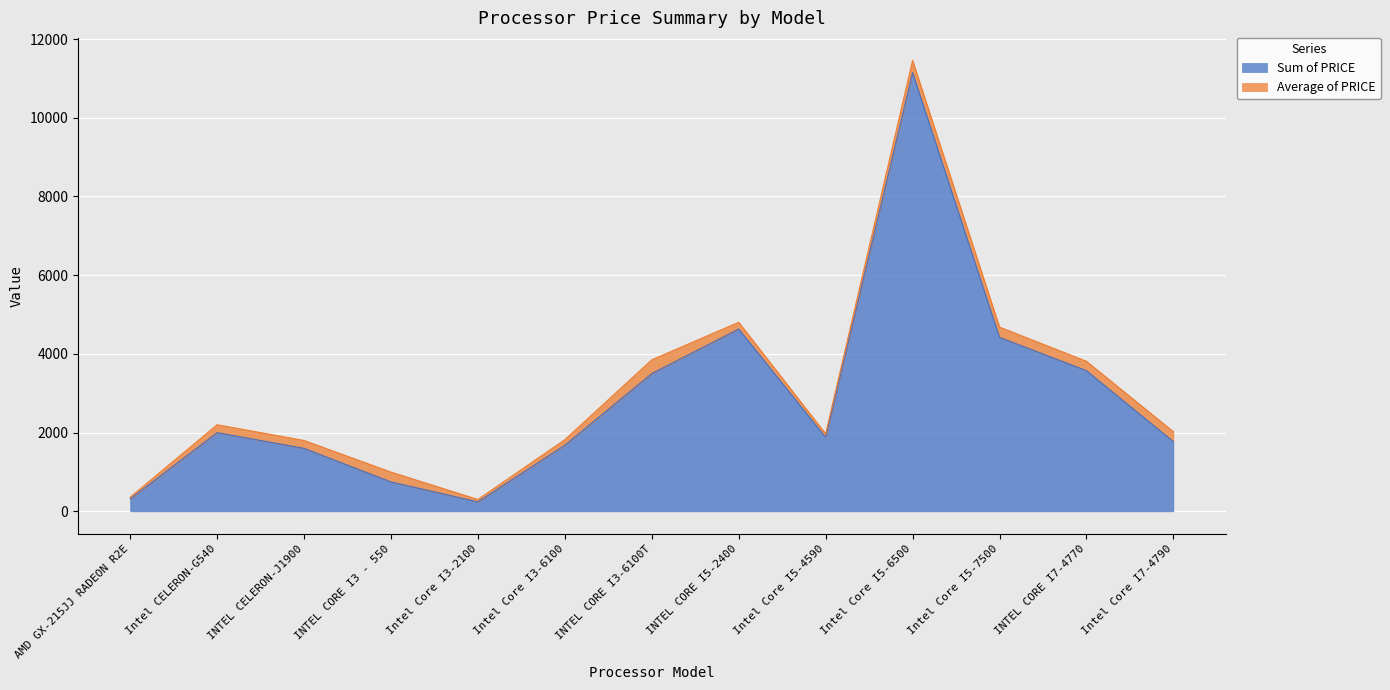

What is the minimum value shown in the chart?

240.5